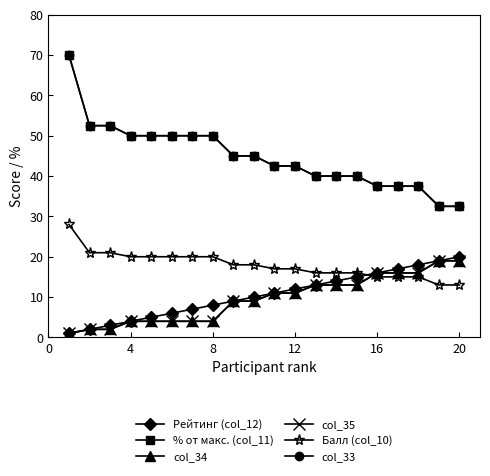

At which label does col_35 first exceed 11?

12